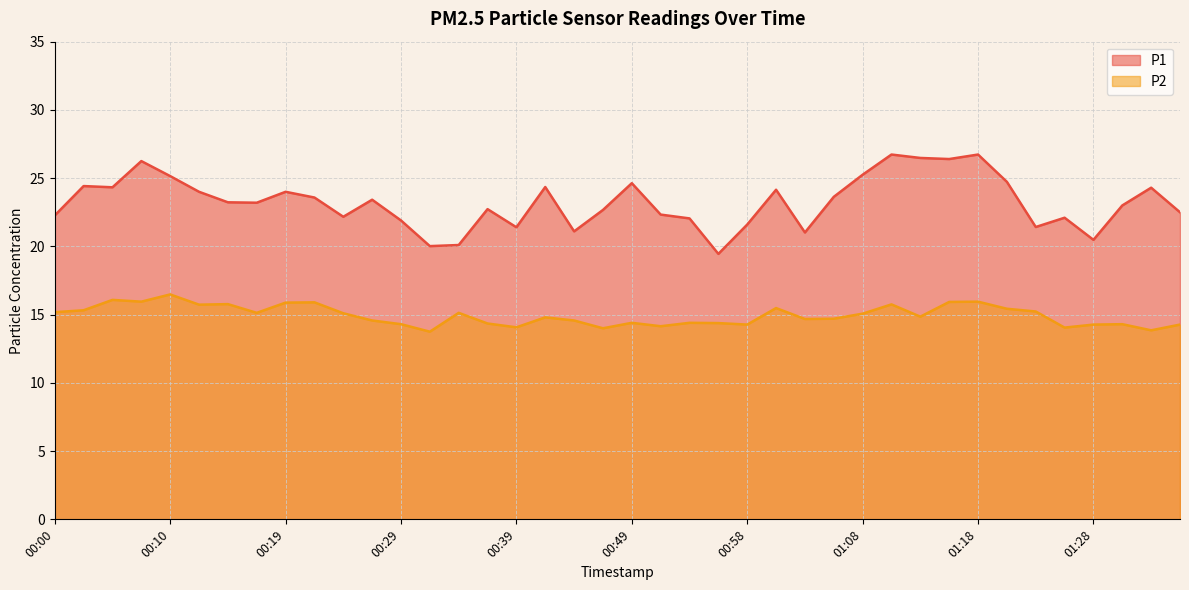

Where does the P1 series first go above 23?

00:02